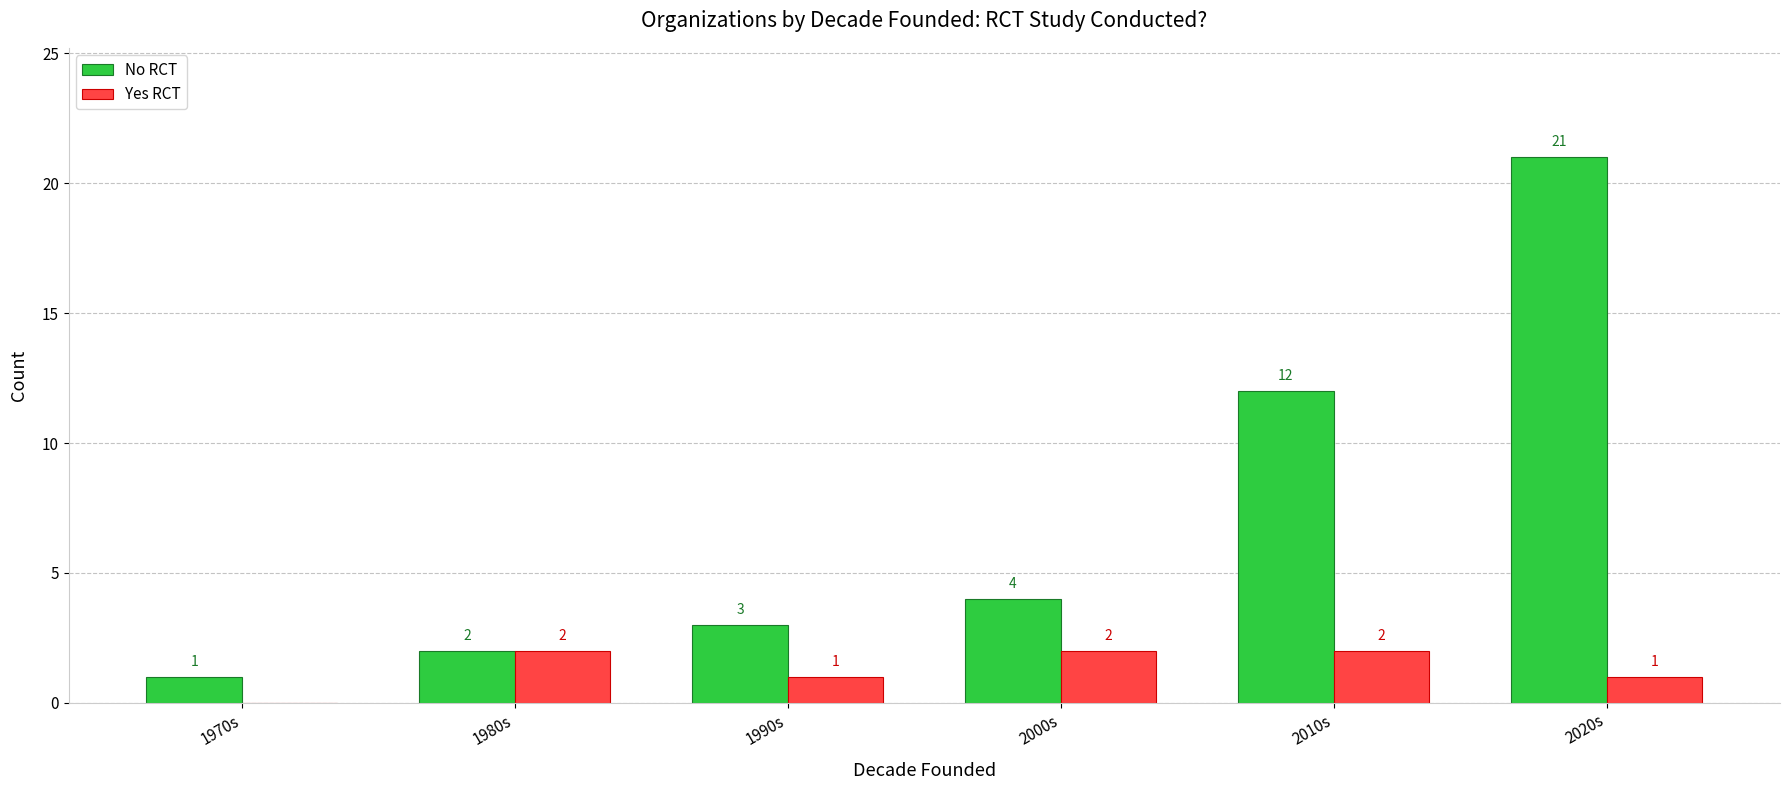

Is it true that Yes RCT equals 1 at 1990s?

True